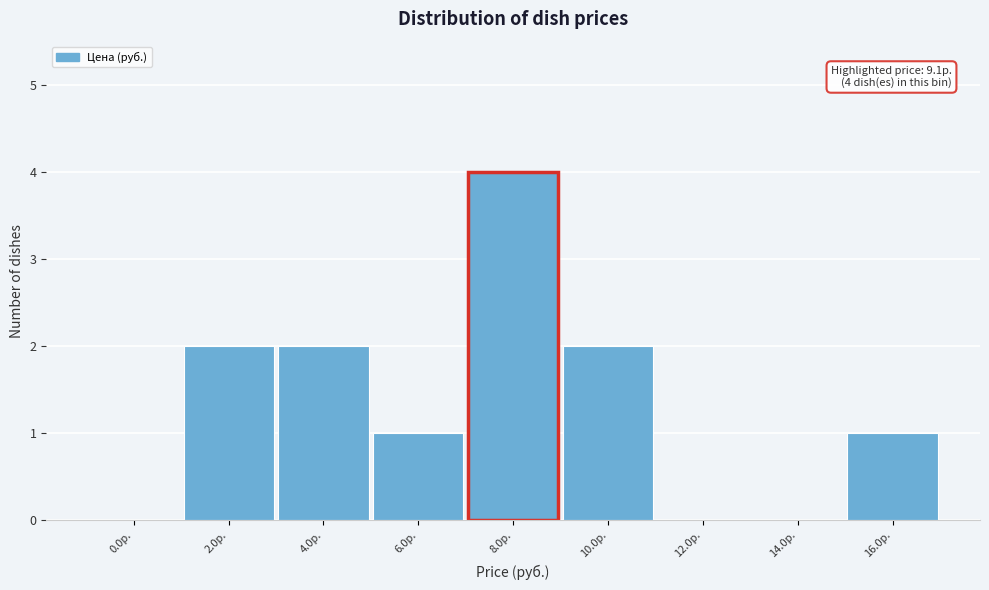

True or false: the data shows 2 at 6.0р..

False